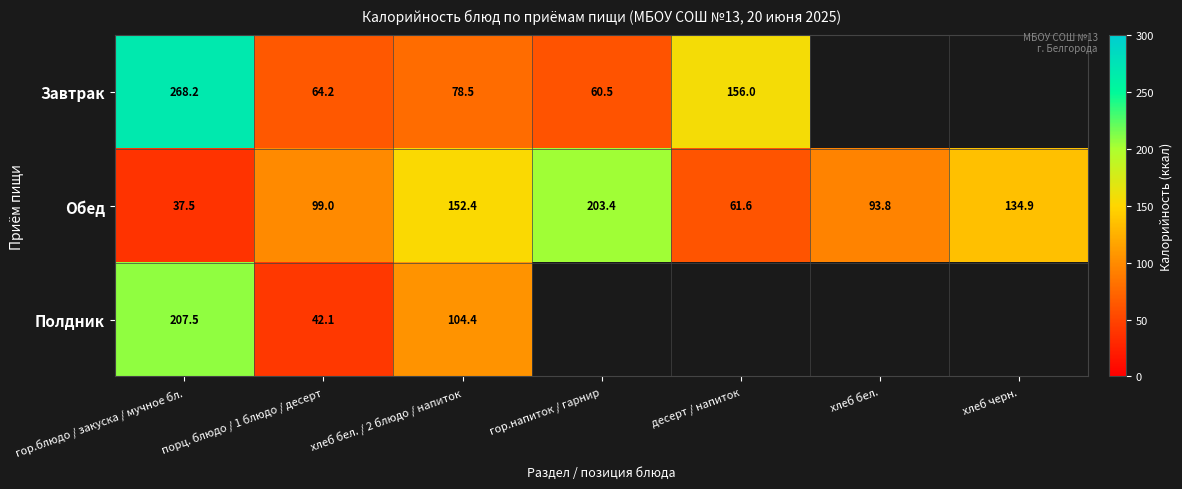

Count the number of categories in the chart.

7